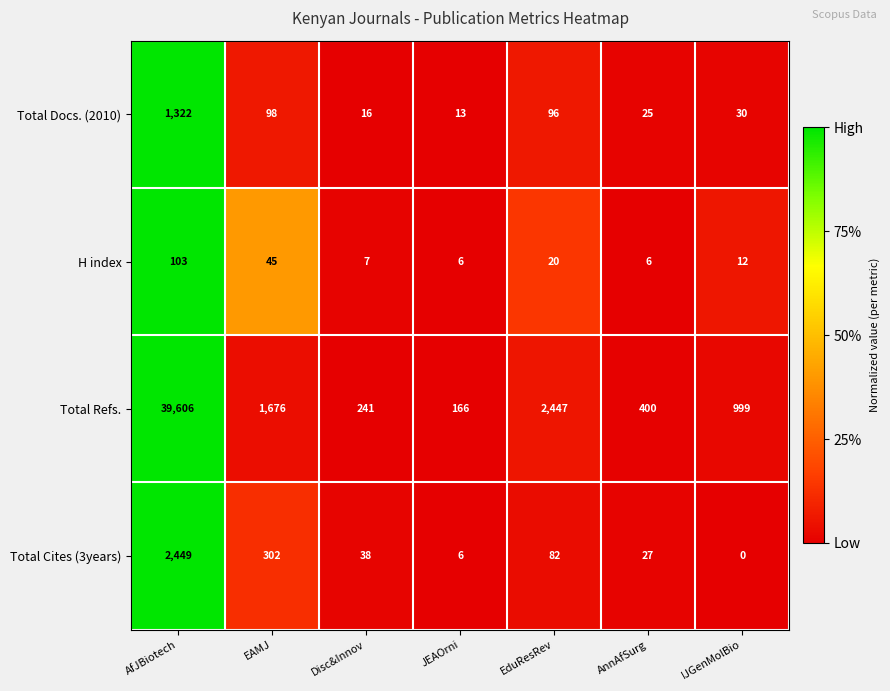

How many distinct data groups are displayed?

4